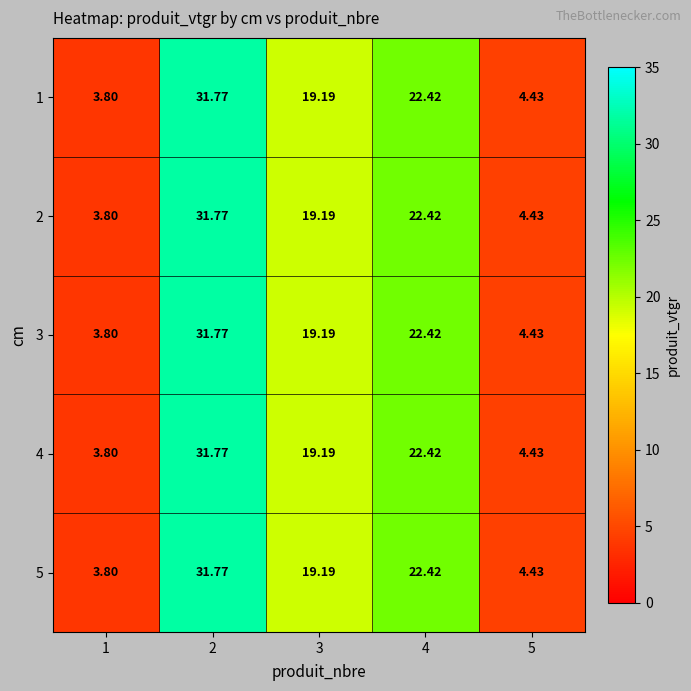

Is the value of 5 at 4 greater than the value of 4 at 1?

Yes